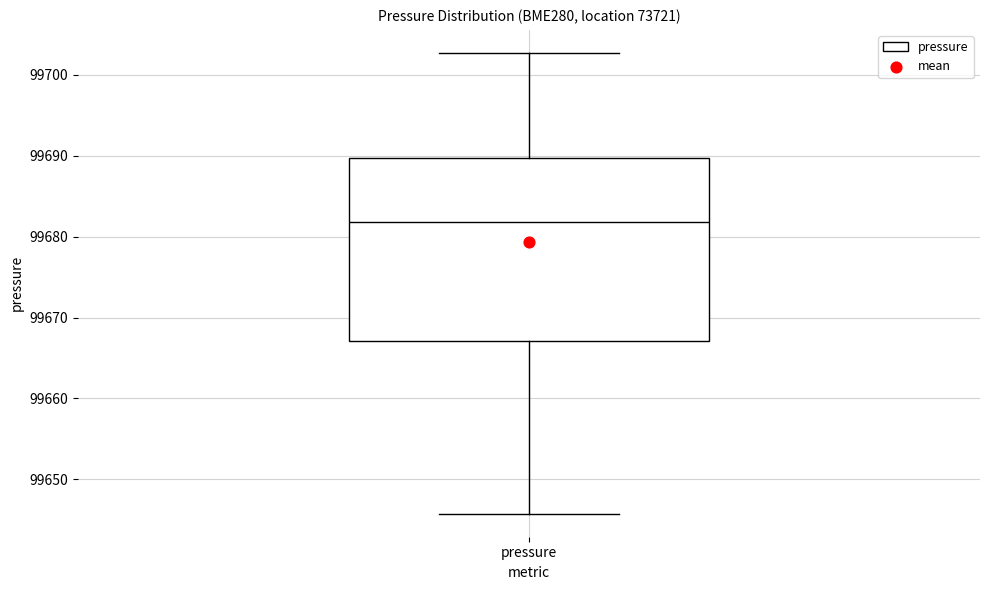

Transcribe this box plot: give where the median line is, the range the box spans, and where the two whiskers end, as read against the y-axis. The values are not printed on the chart, so give them approximately, as read against the axis.

median 99682, box 99667 to 99690, whiskers 99646 to 99703